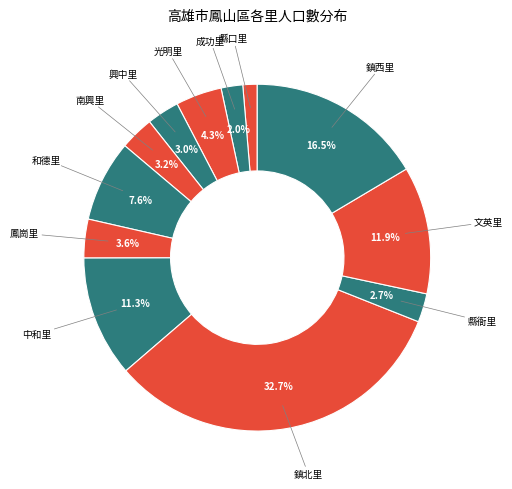

How many segments does this pie chart have?

12